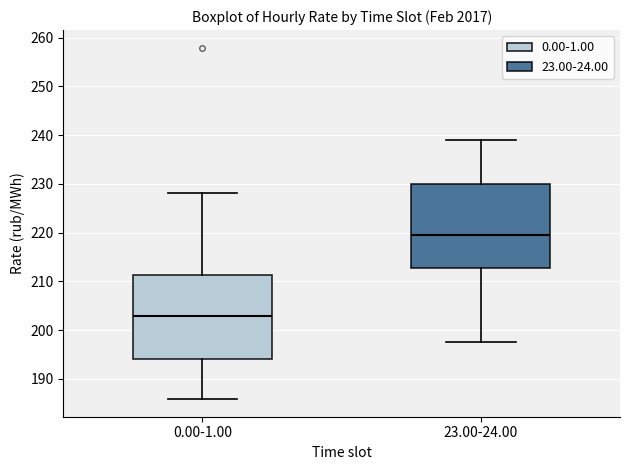

Which box's median line is the lowest?

0.00-1.00